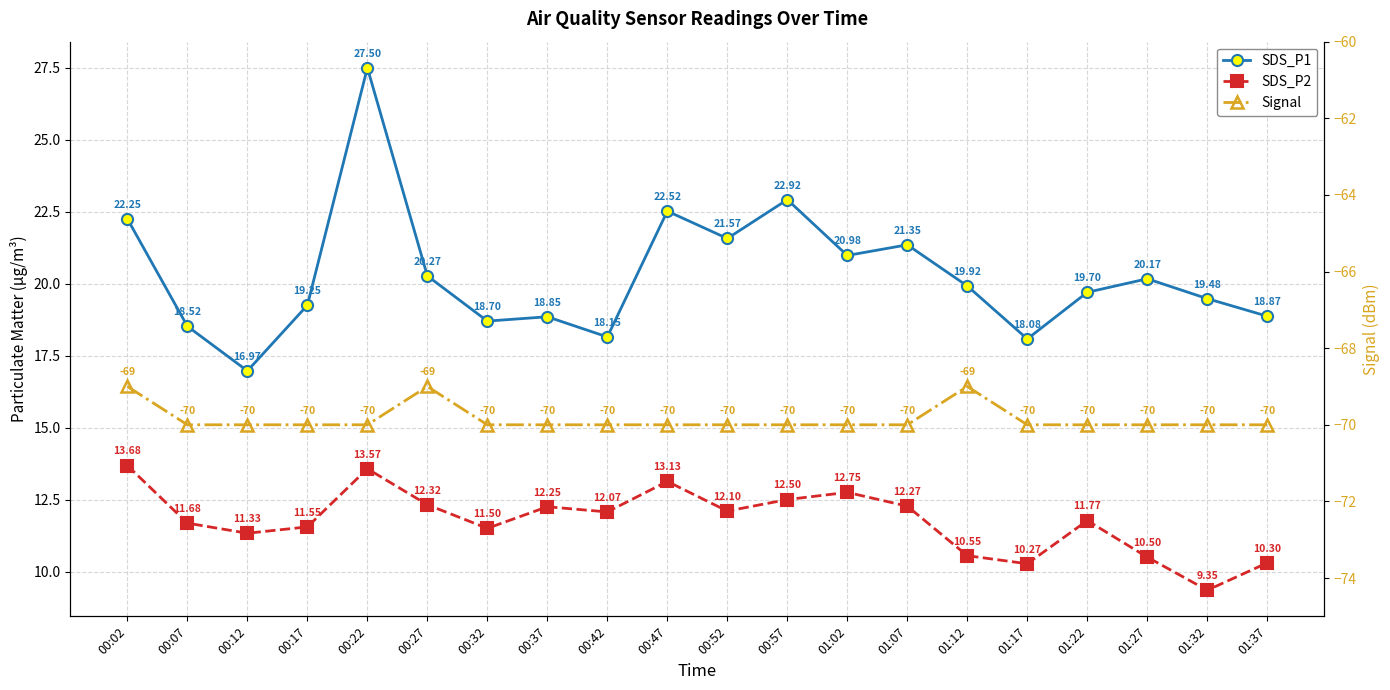

Which series has the largest range (max minus min)?

SDS_P1